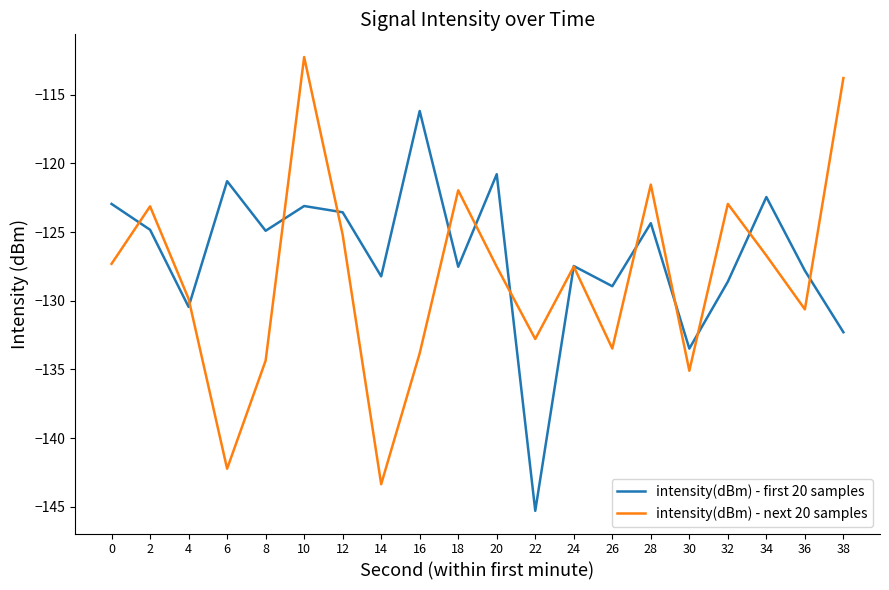

Rank the series by their average value, from lowest to highest.

intensity(dBm) - next 20 samples, intensity(dBm) - first 20 samples